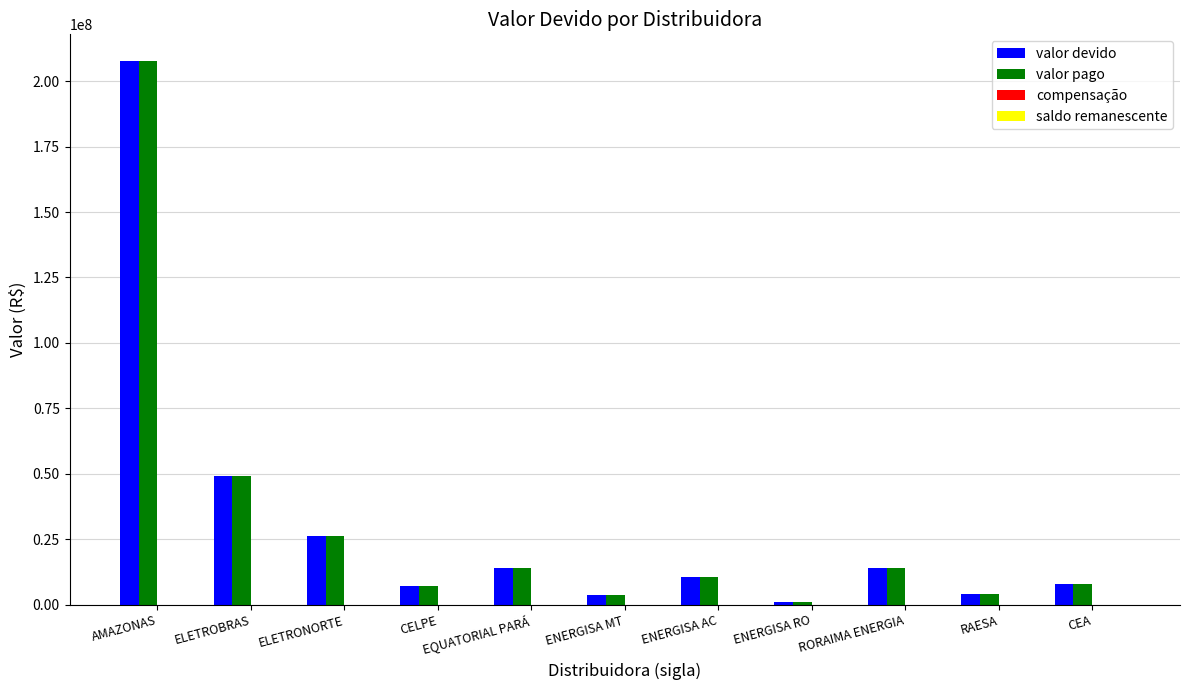

What is the value of the valor devido bar at the 9th from the left?

14046380.3